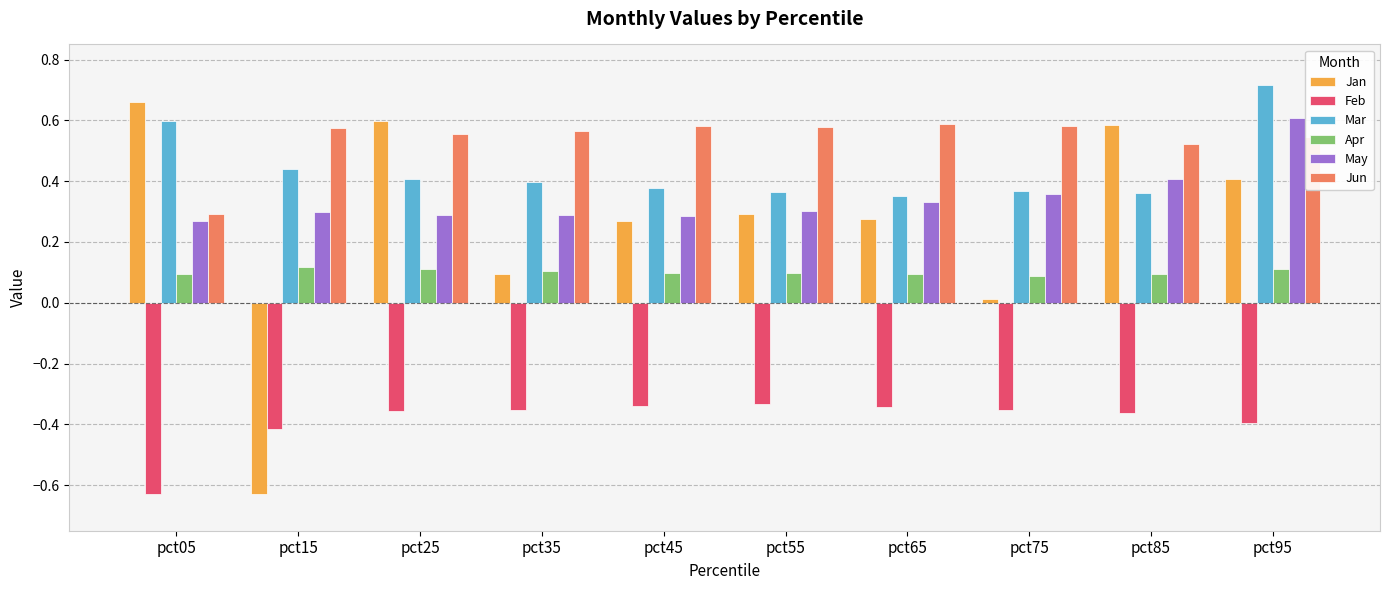

What is the total value across all series at pct95?

2.0